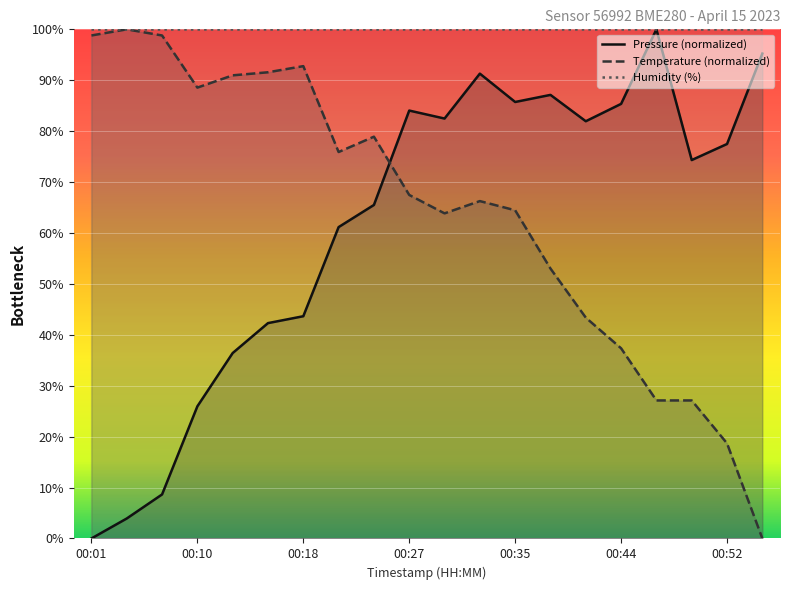

Reading left to right, extract all data points from this chart.

pressure: 0.0	3.9	8.6	26.0	36.4	42.3	43.6	61.2	65.5	84.0	82.5	91.3	85.7	87.1	81.9	85.4	100.0	74.3	77.5	95.2
temperature: 98.8	100.0	98.8	88.6	91.0	91.6	92.8	75.9	78.9	67.5	63.9	66.3	64.5	53.0	43.4	37.3	27.1	27.1	18.7	0.0